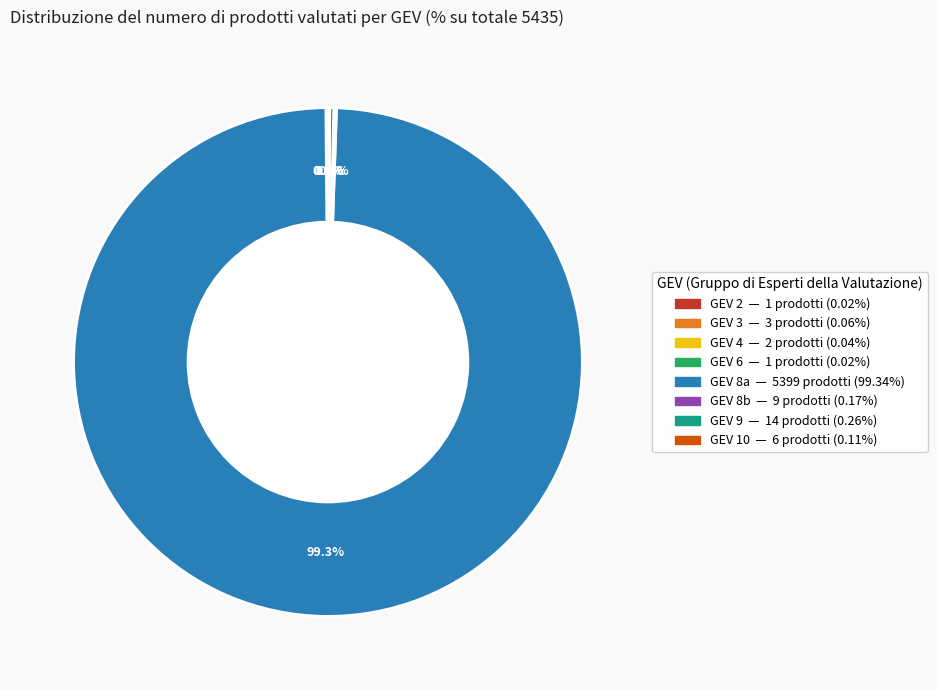

Does any single category account for the majority?

Yes